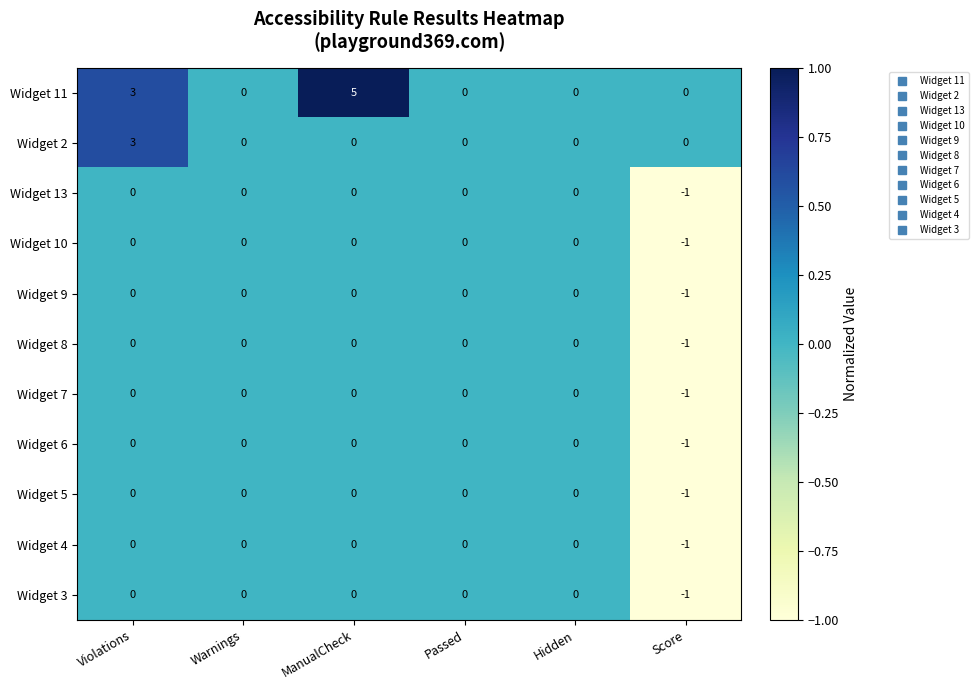

Count the Widget 3 values in the range 0 to 1.

5